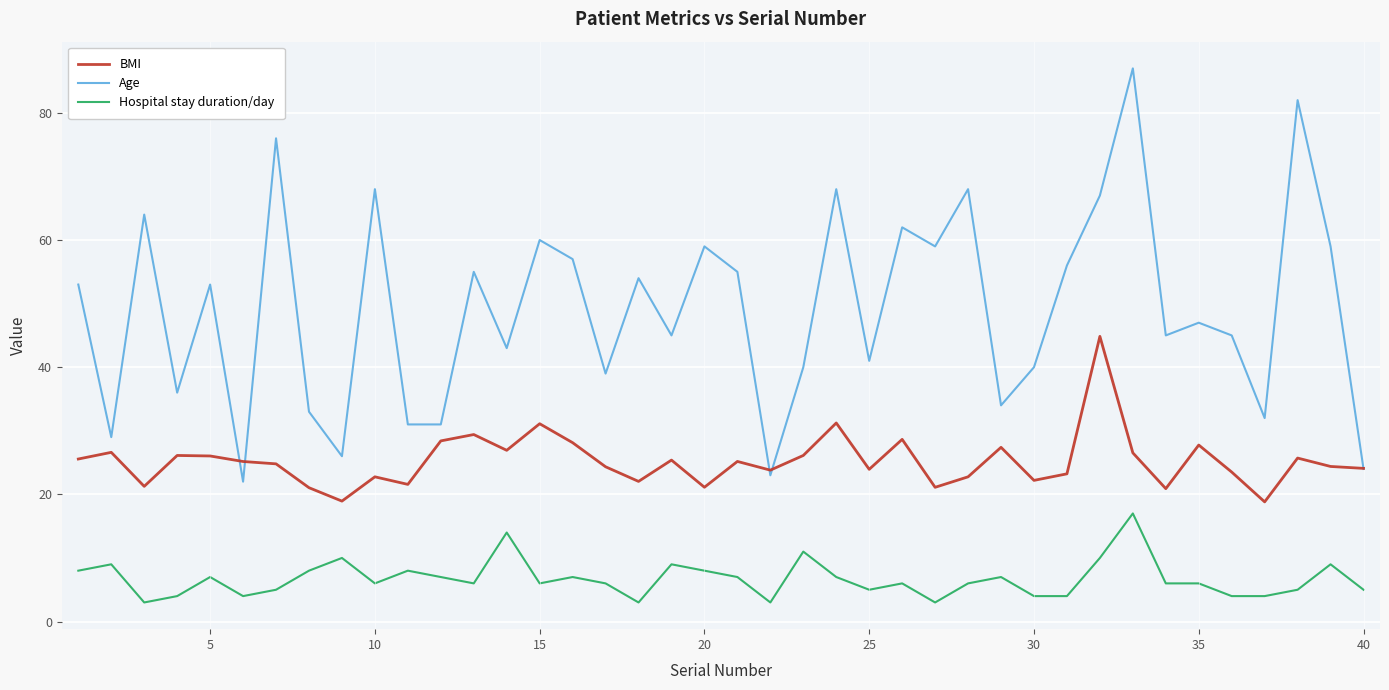

True or false: Age and Hospital stay duration/day cross at least once.

False